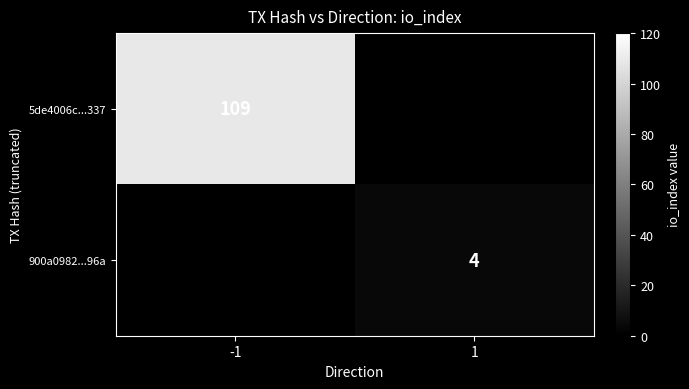

Is the value of 900a0982...96a at 1 greater than the value of 5de4006c...337 at -1?

No